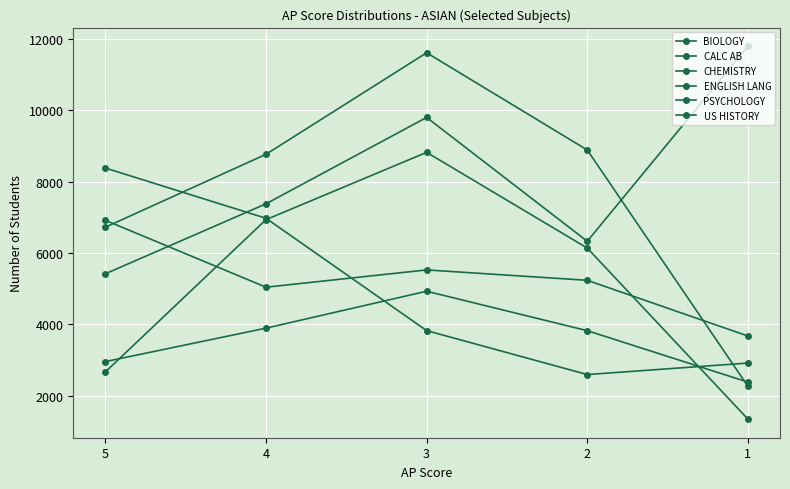

Which series changed the most between 4 and 3?

PSYCHOLOGY